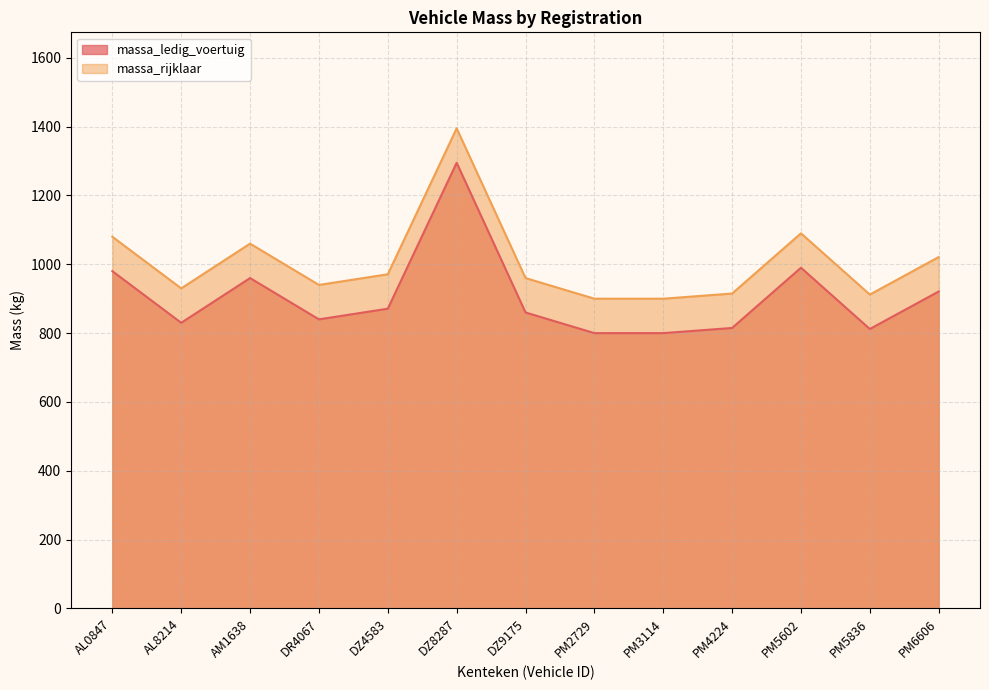

Is it true that massa_ledig_voertuig equals 324 at DZ9175?

False